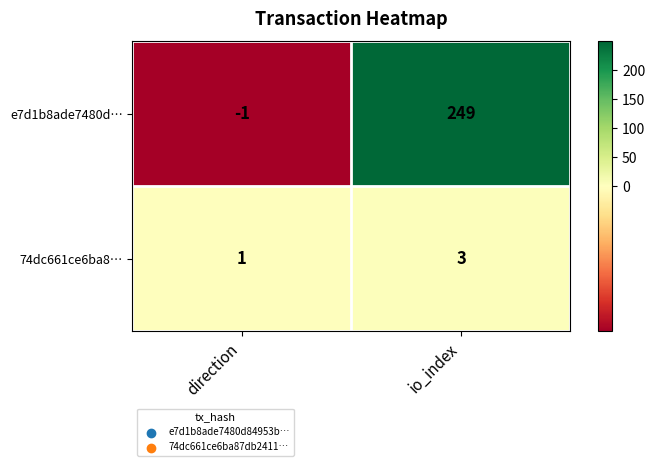

The 74dc661ce6ba8… series shows 2 at direction. True or false?

False